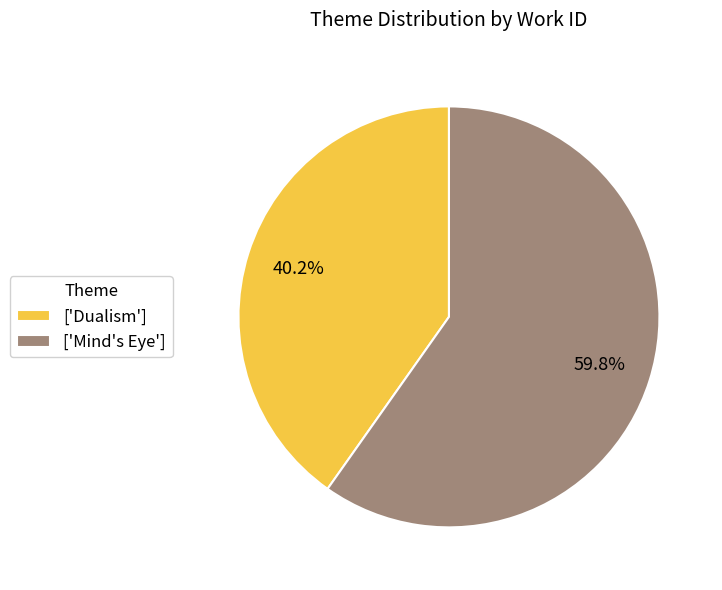

Which slice is the smallest?

['Dualism']